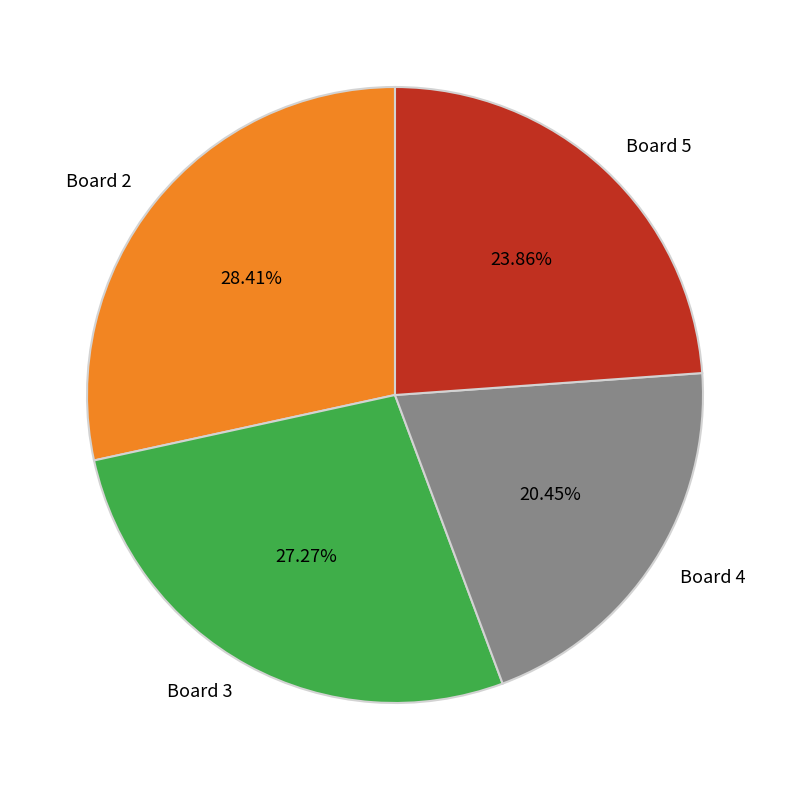

Combined, do Board 4 and Board 3 account for over 50%?

No